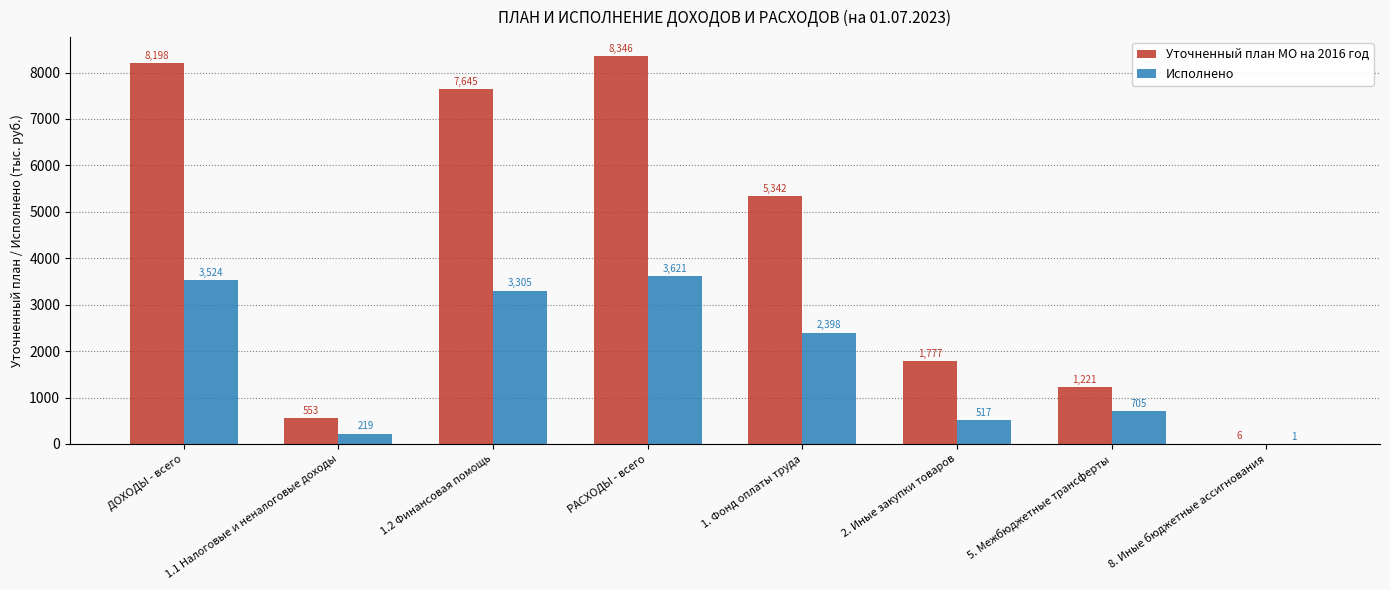

Which label corresponds to the largest value in the chart?

РАСХОДЫ - всего